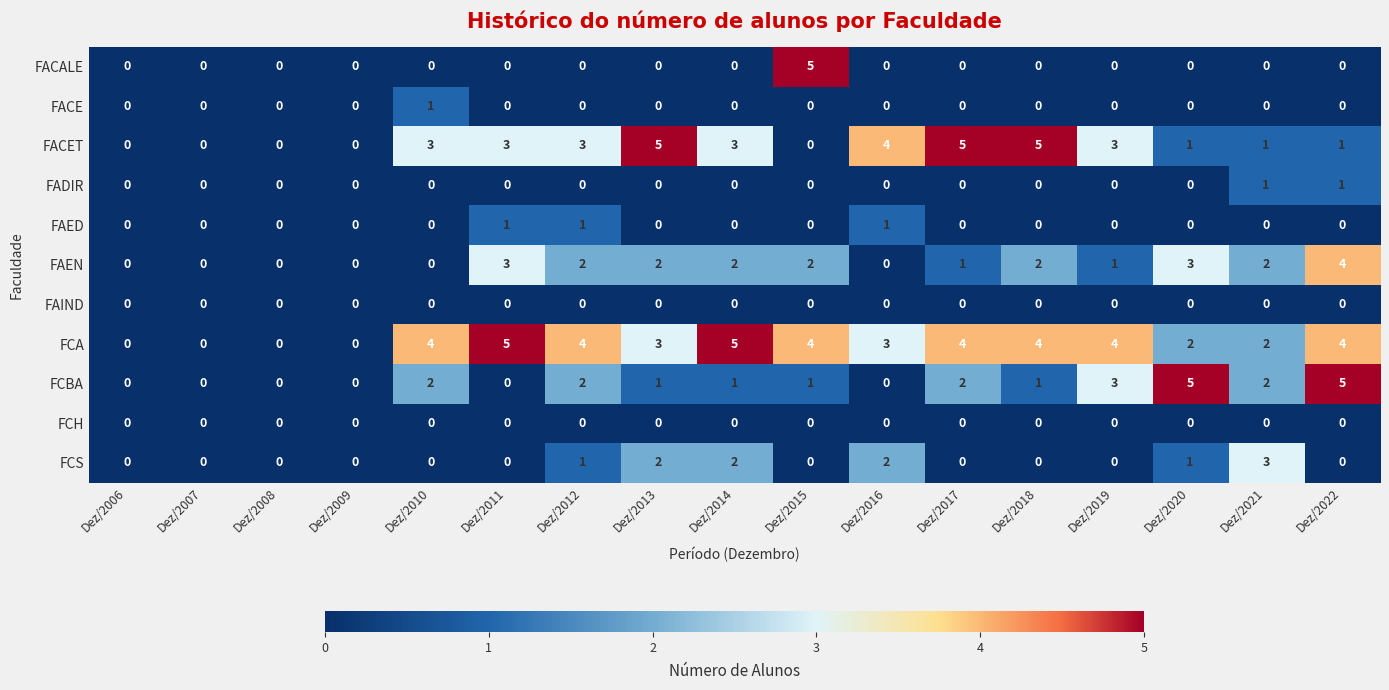

Between Dez/2011 and Dez/2020, which series saw the biggest shift?

FCBA